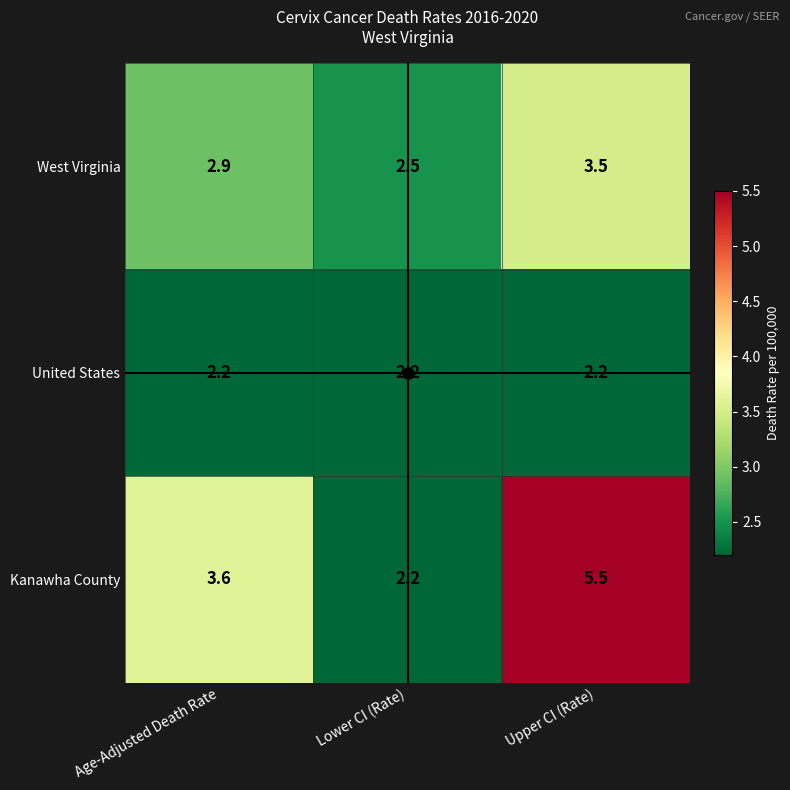

What is the sum of the West Virginia values at Lower CI (Rate) and Age-Adjusted Death Rate?

5.4